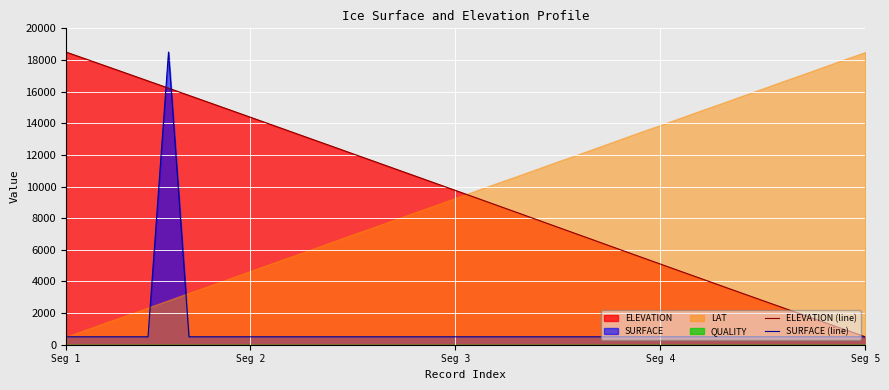

Which series ends up on top after the final intersection of SURFACE (line) and ELEVATION (line)?

ELEVATION (line)